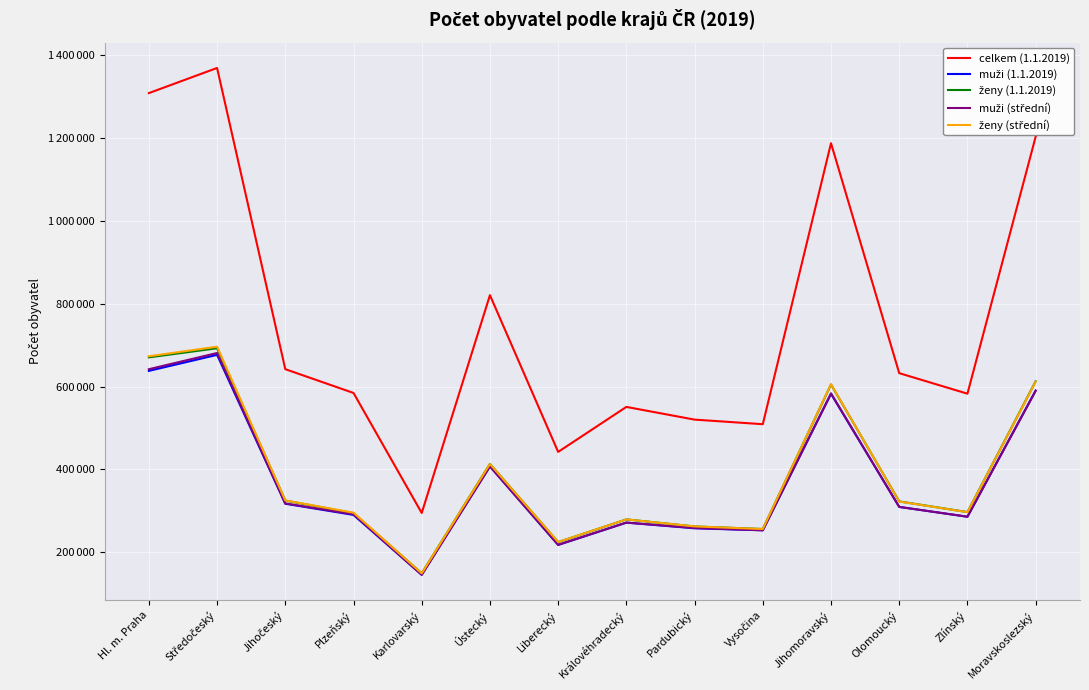

At which category is the sum across all series the highest?

Středočeský